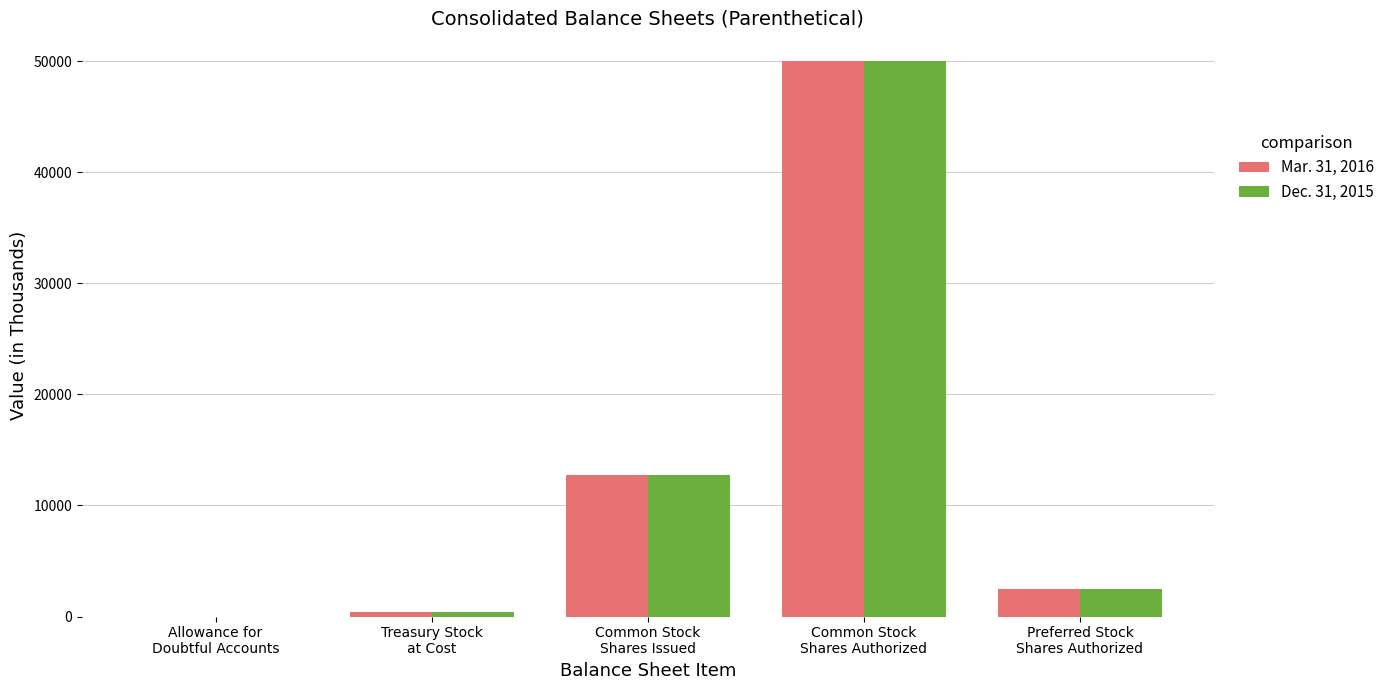

True or false: Mar. 31, 2016 has a value of 50000.0 at Common Stock
Shares Authorized.

True